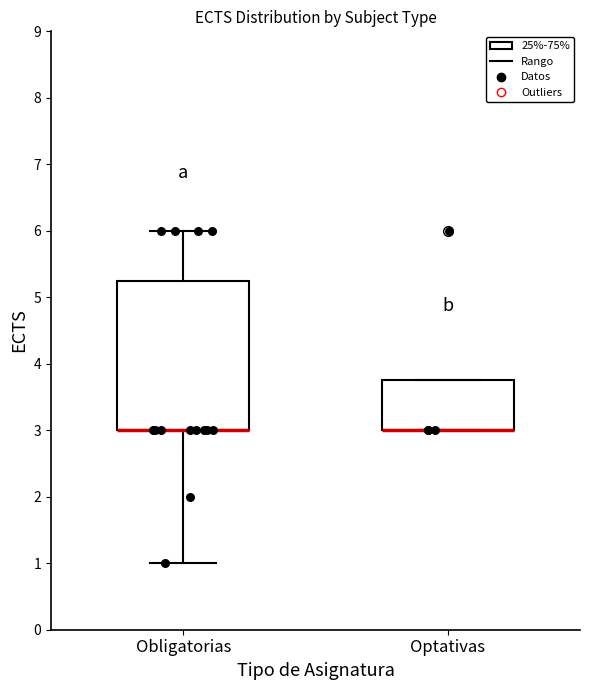

Comparing the boxes themselves (not the whiskers), which one is the tallest?

Obligatorias